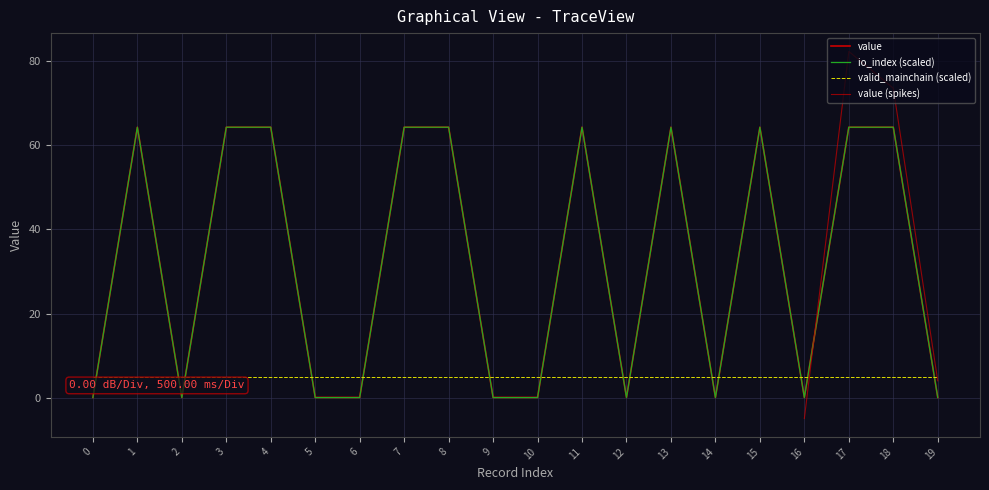

Reading left to right, transcribe all the data shown in this chart.

io_index: 0=0.0	1=64.3	2=0.0	3=64.3	4=64.3	5=0.0	6=0.0	7=64.3	8=64.3	9=0.0	10=0.0	11=64.3	12=0.0	13=64.3	14=0.0	15=64.3	16=0.0	17=64.3	18=64.3	19=0.0
value: 0=0.0	1=64.3	2=0.0	3=64.3	4=64.3	5=0.0	6=0.0	7=64.3	8=64.3	9=0.0	10=0.0	11=64.3	12=0.0	13=64.3	14=0.0	15=64.3	16=0.0	17=64.3	18=64.3	19=0.0